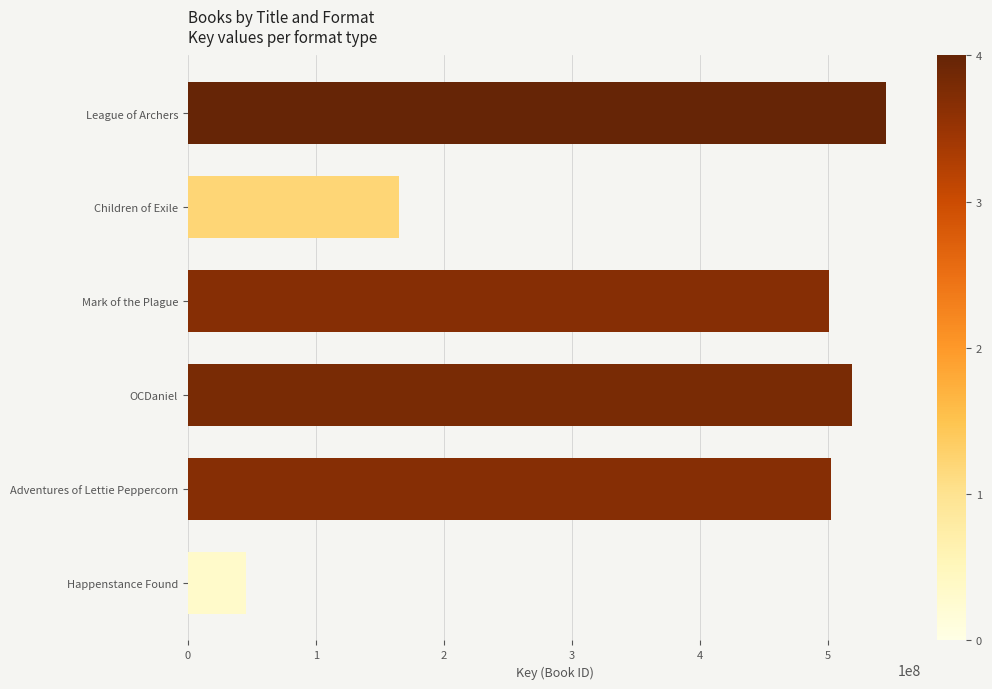

The value of Trade Paperback at Adventures of Lettie Peppercorn is 502507767. True or false?

True